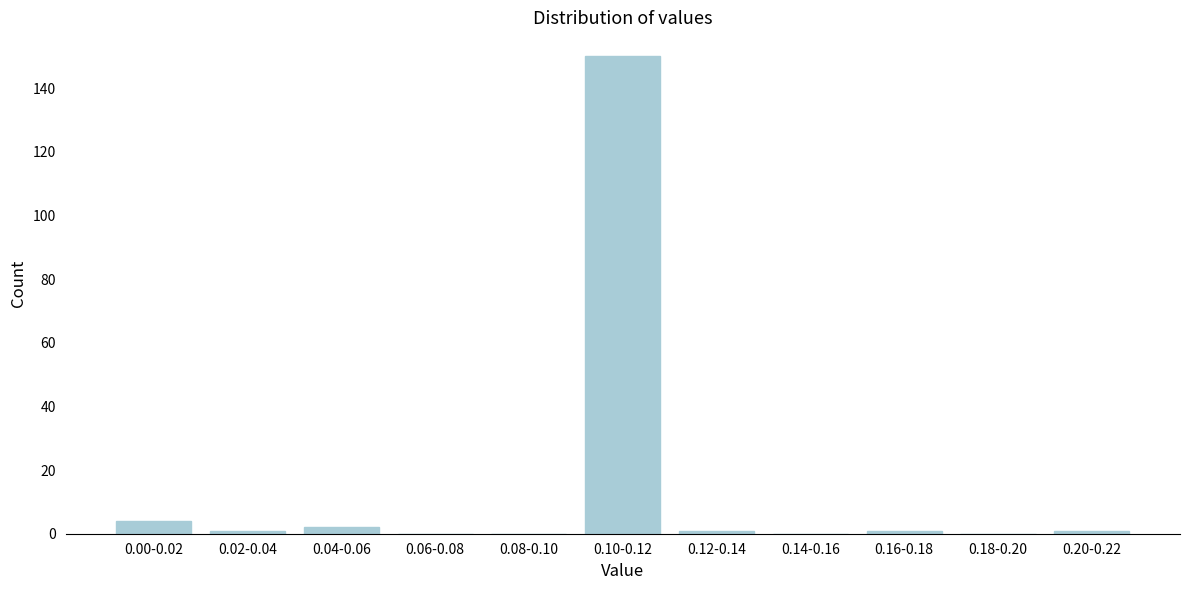

Reading left to right, what are all the values shown in this chart?

0.00-0.02=4	0.02-0.04=1	0.04-0.06=2	0.06-0.08=0	0.08-0.10=0	0.10-0.12=150	0.12-0.14=1	0.14-0.16=0	0.16-0.18=1	0.18-0.20=0	0.20-0.22=1